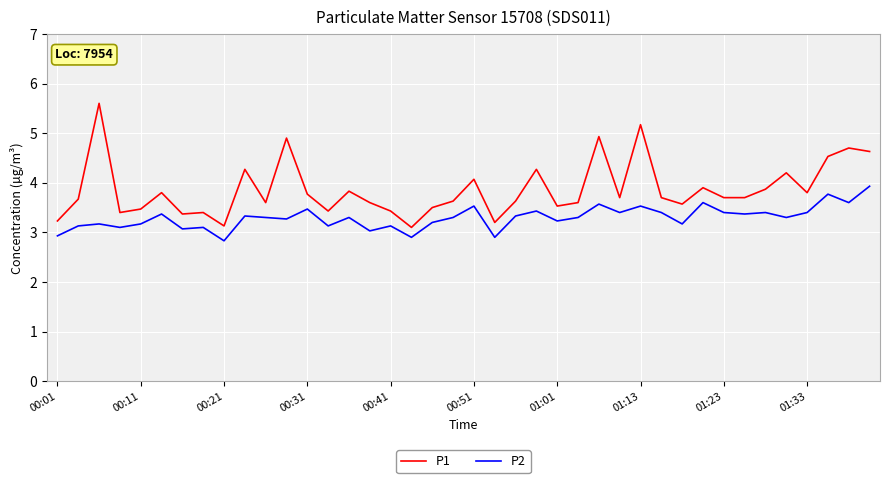

Which series has the largest total across all categories?

P1